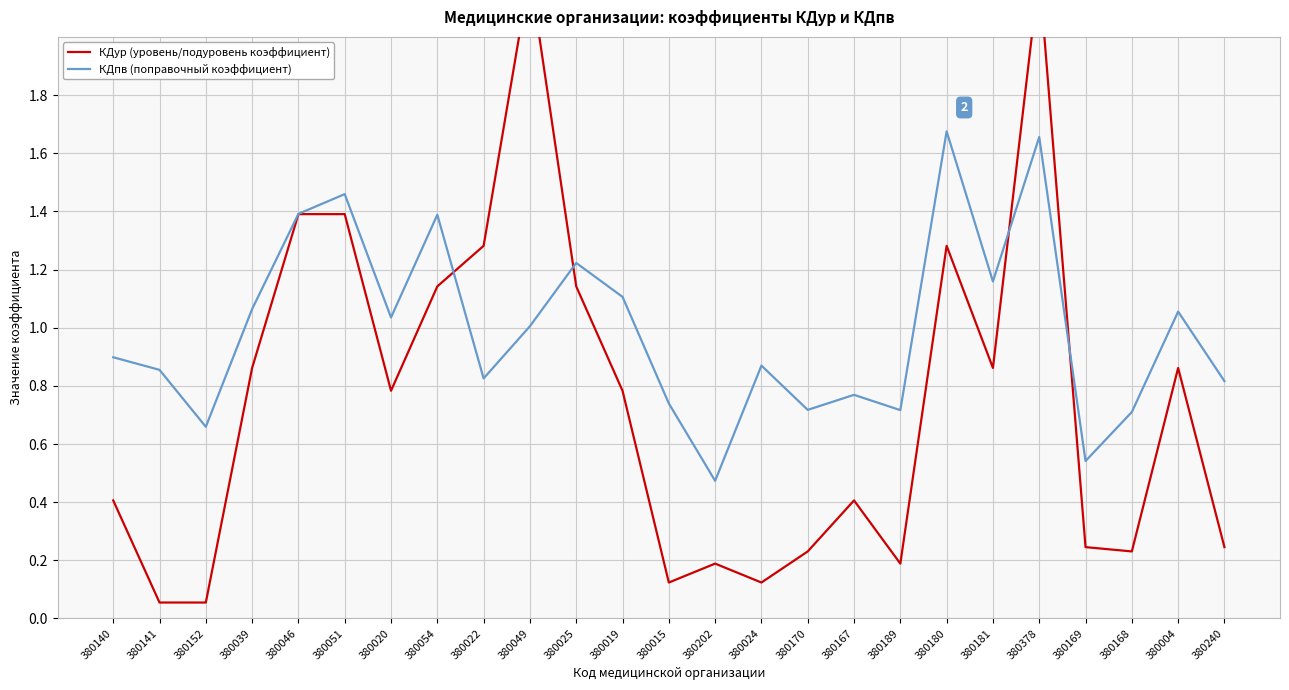

What are all the series names shown in the legend?

КДур (уровень/подуровень коэффициент), КДпв (поправочный коэффициент)